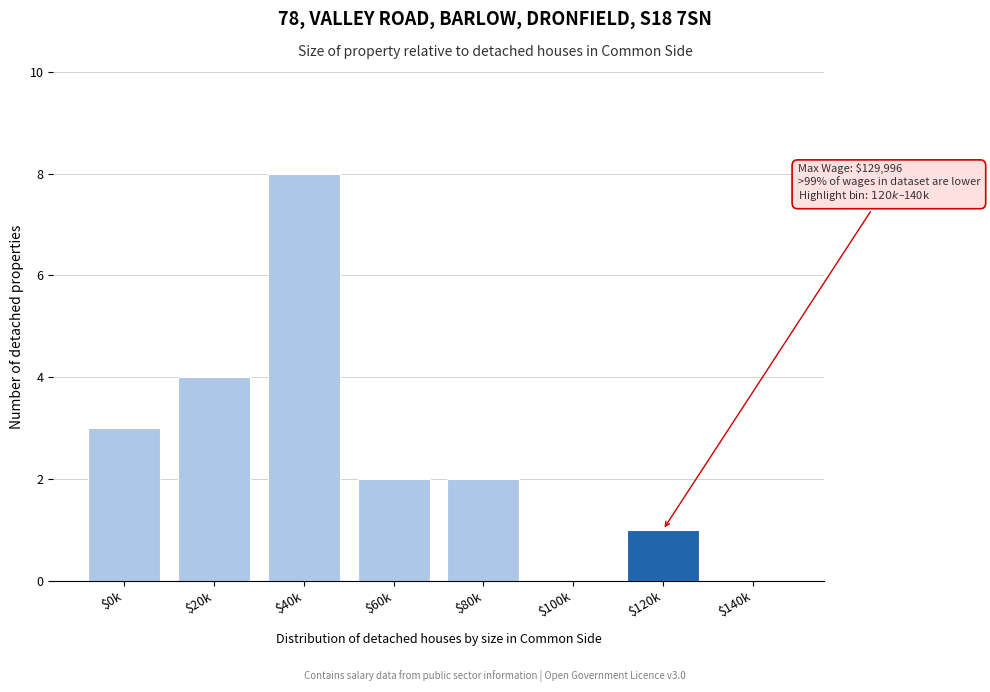

What is the sum of all values?

20